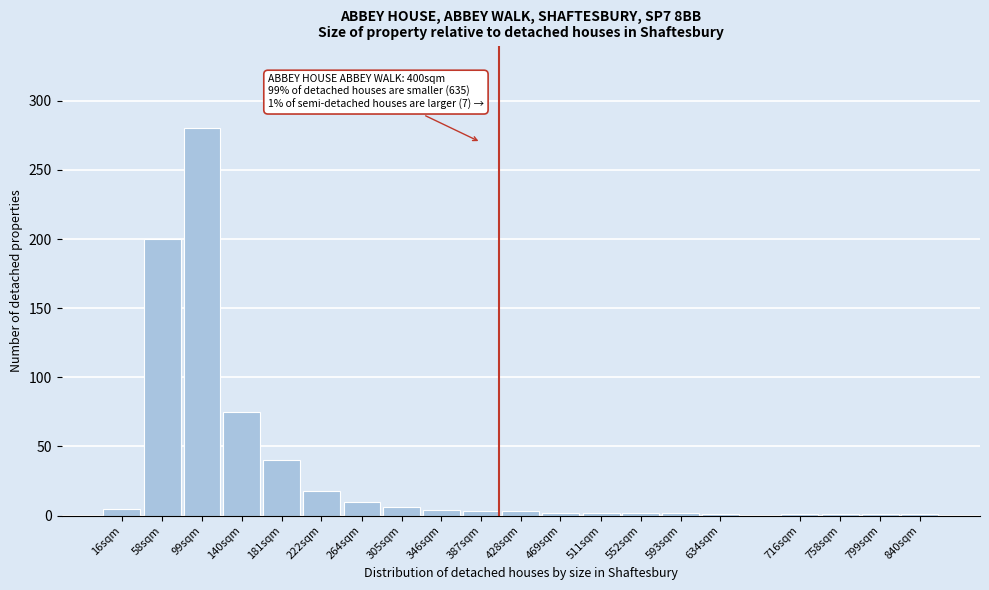

Which category has the highest value across all series?

99sqm